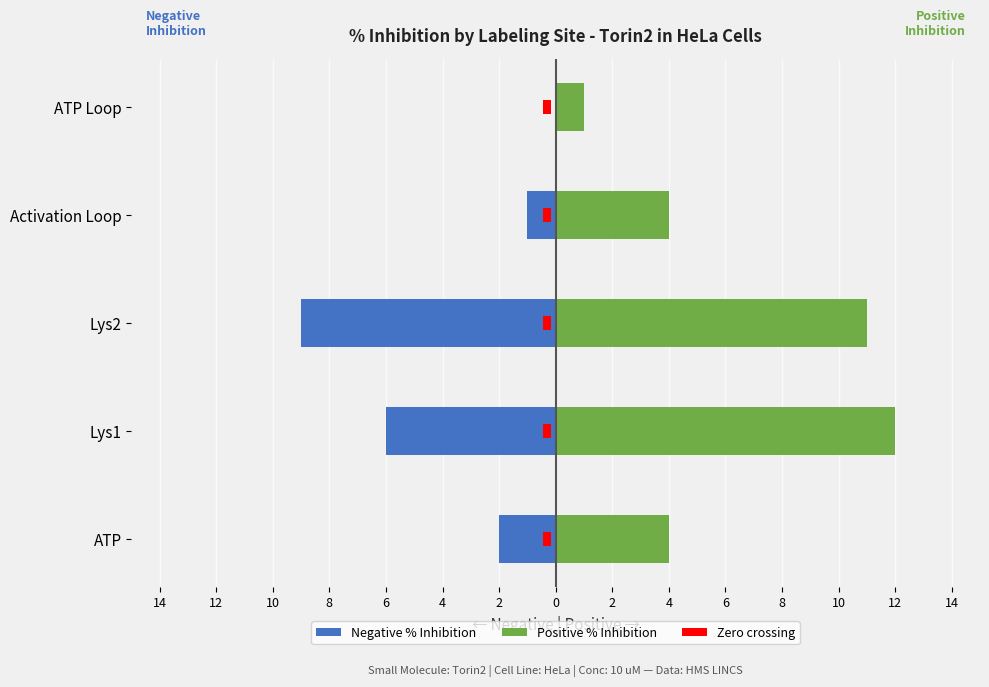

Is it true that Positive % Inhibition equals 7.0 at Activation Loop?

False